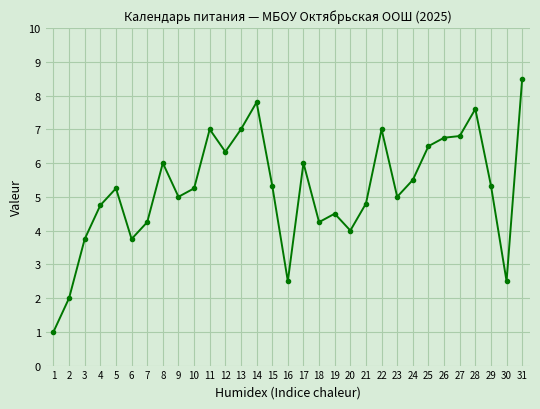

True or false: the data shows 2.0 at 2.

True